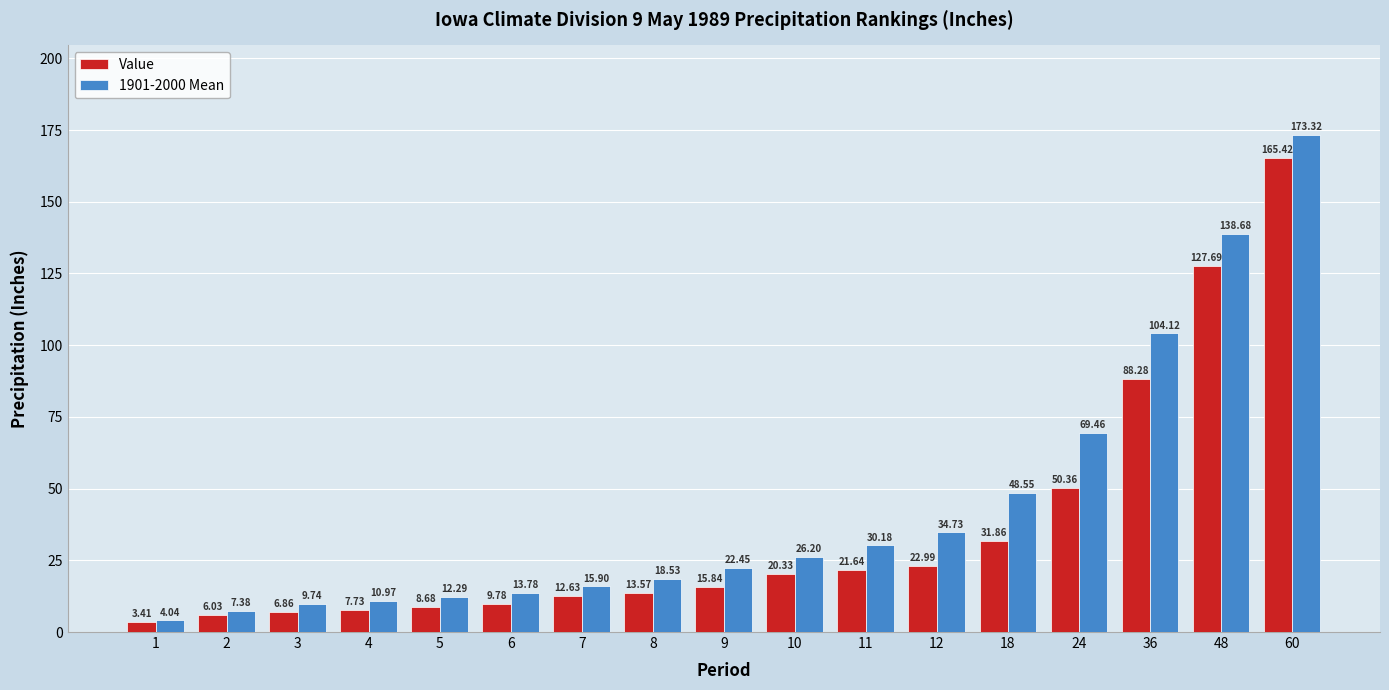

What is the total value across all series at 1?

7.5